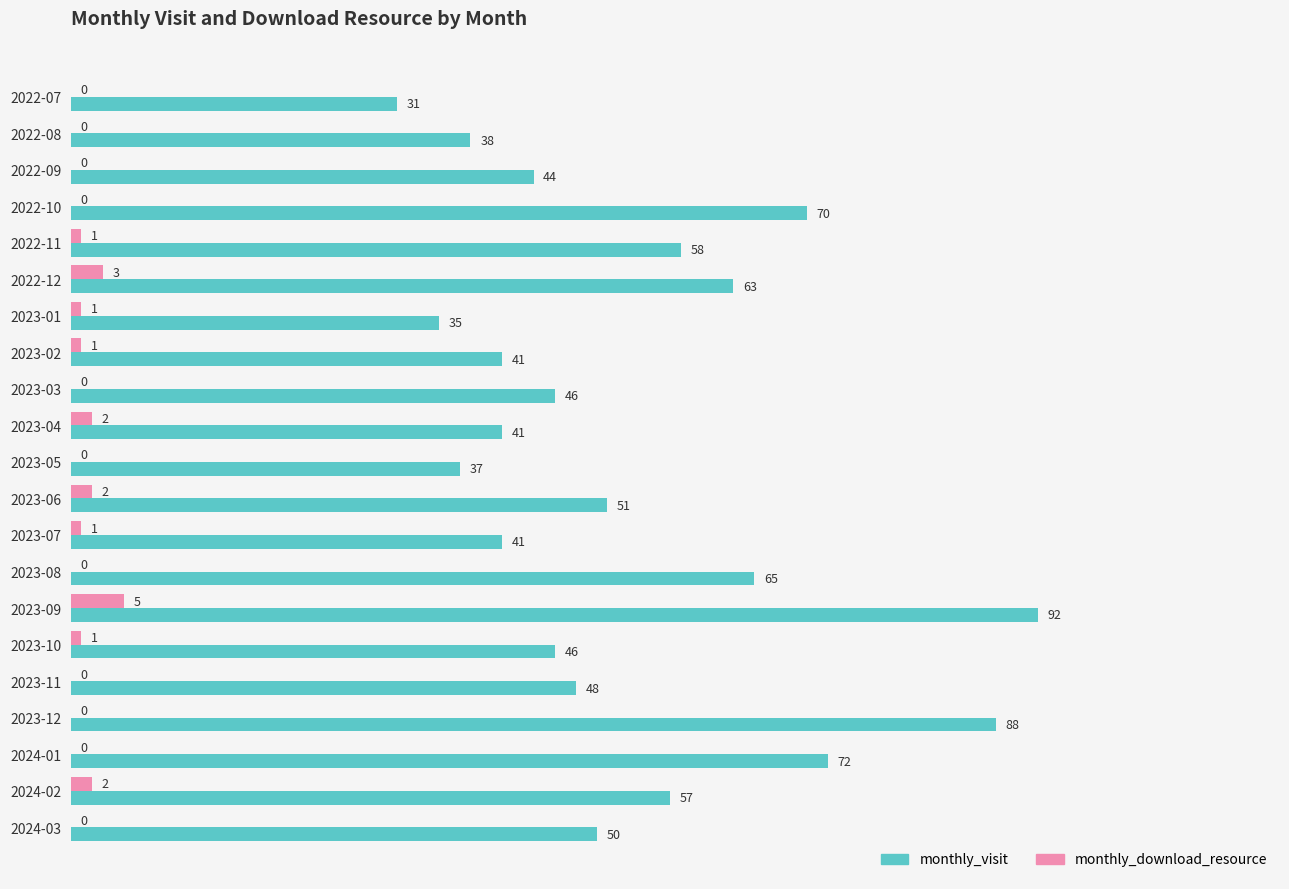

The value of monthly_visit at 2023-02 is 41. True or false?

True